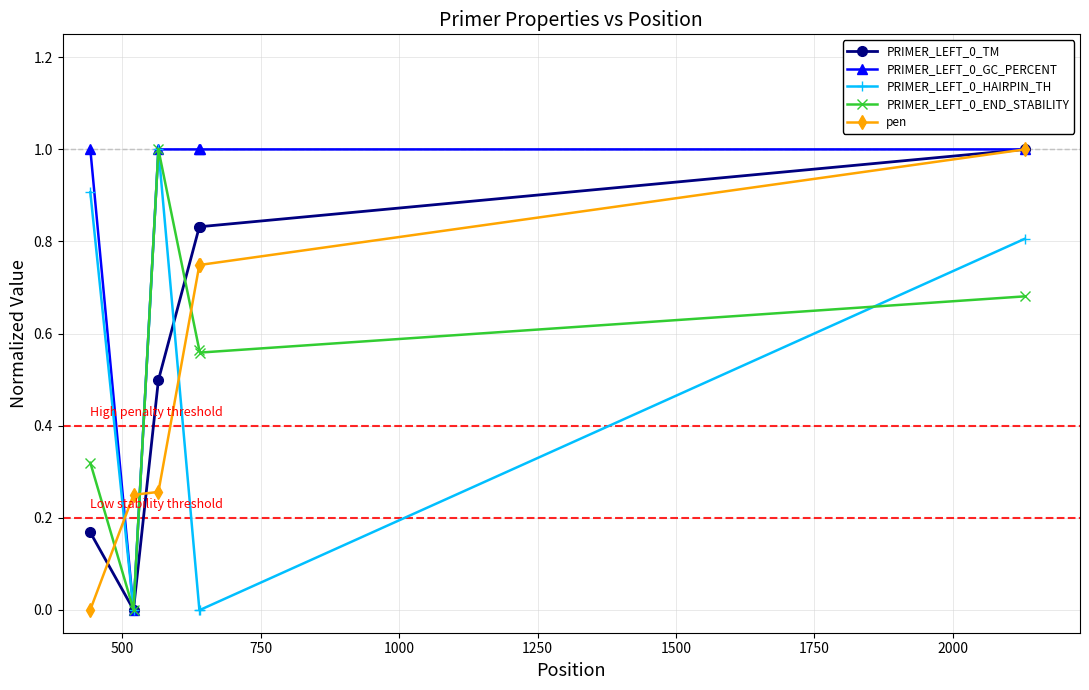

What is the maximum value for pen?

1.0